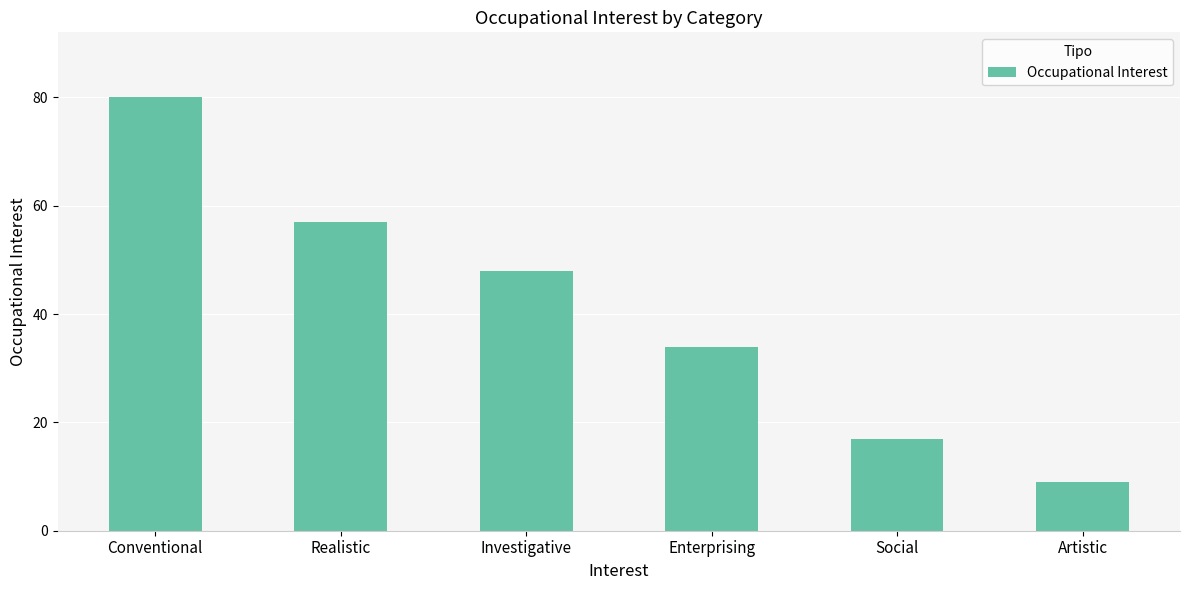

List the labels in order of value, largest first.

Conventional, Realistic, Investigative, Enterprising, Social, Artistic